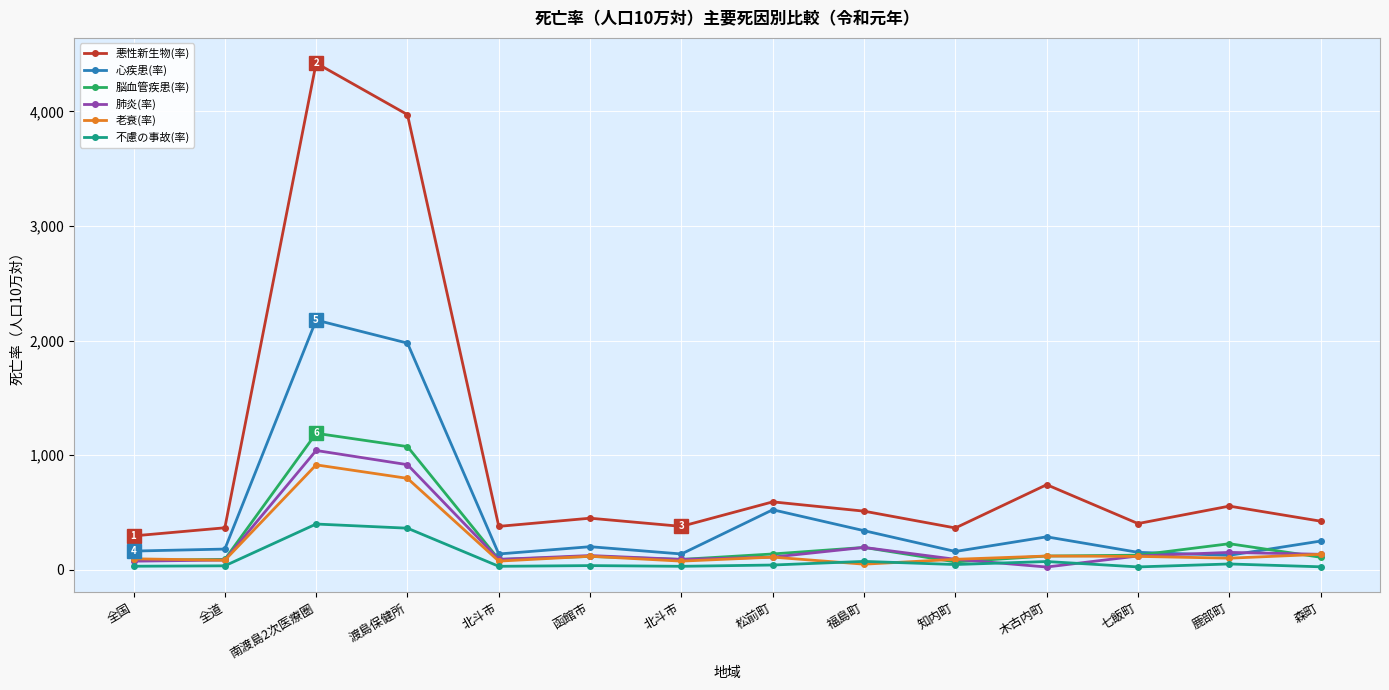

Which series ends up on top after the final intersection of 肺炎(率) and 心疾患(率)?

心疾患(率)